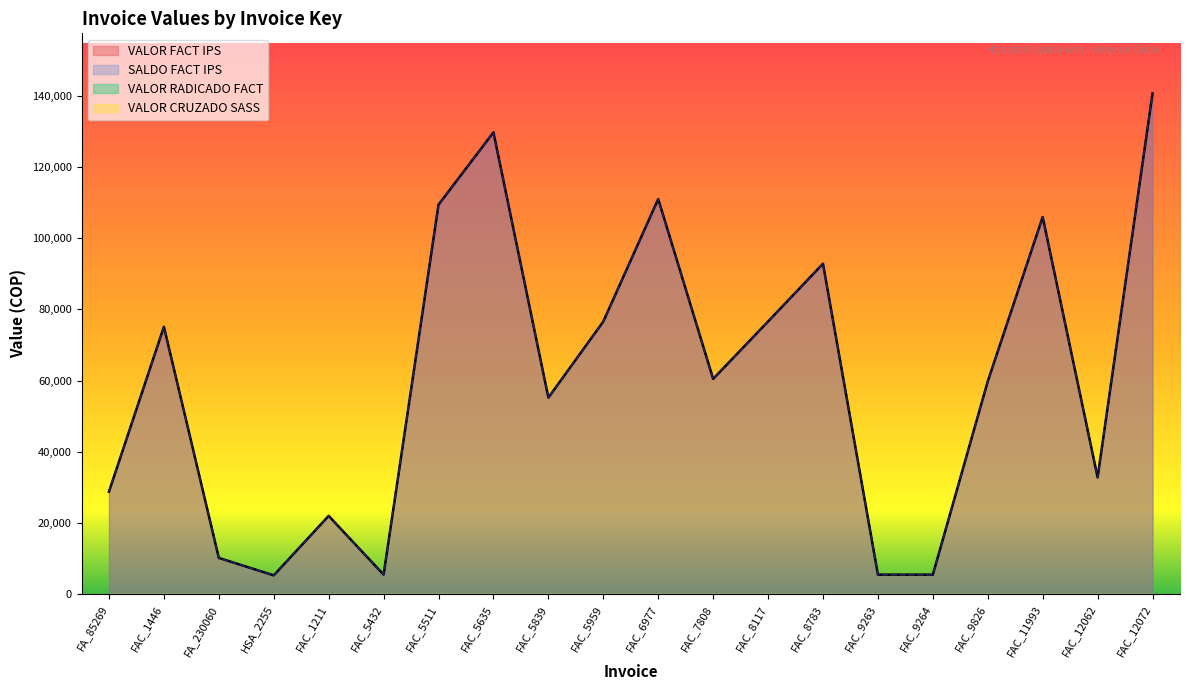

Where is the first local minimum for VALOR FACT IPS?

HSA_2255